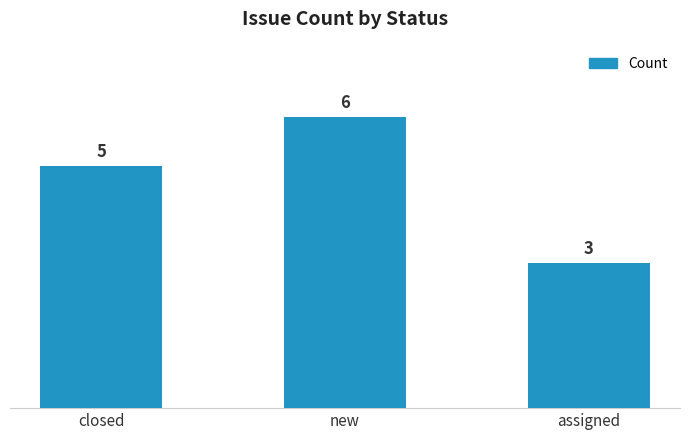

Rank the categories by value from highest to lowest.

new, closed, assigned